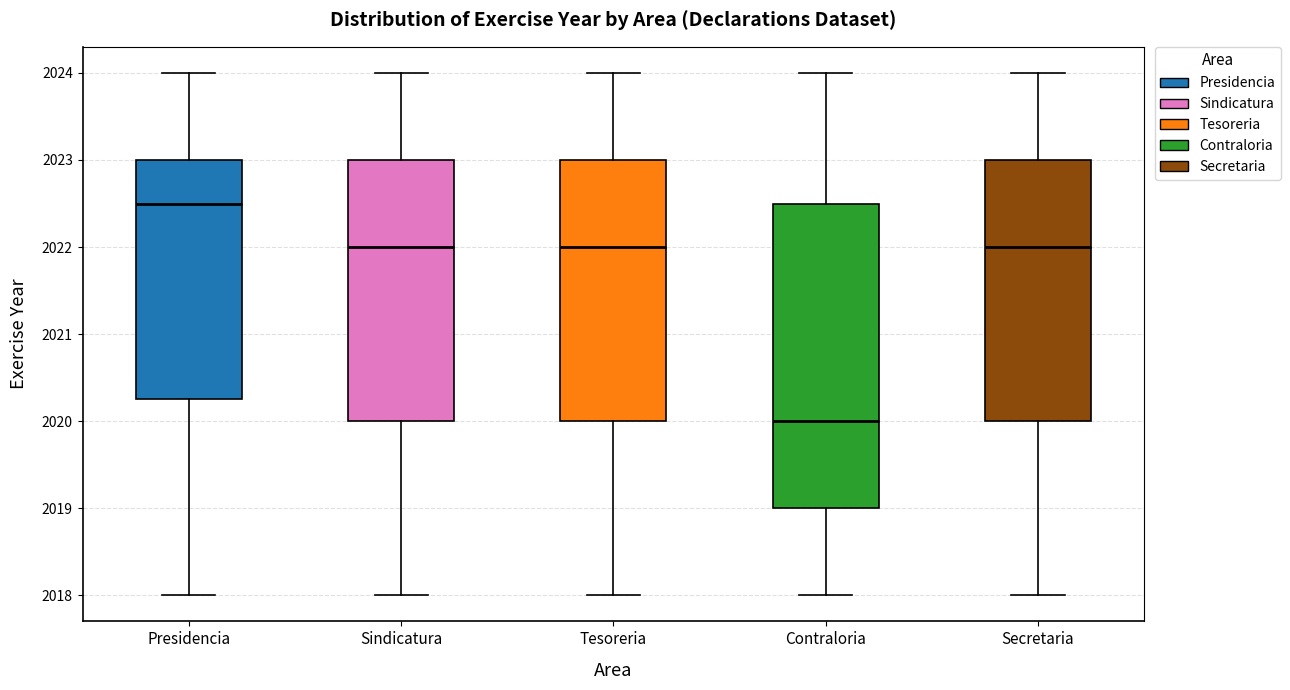

Reading left to right, read every box against the y-axis: the position of its median line, the range the box covers, and the ends of its whiskers. The values are not printed on the chart, so give them approximately, as read against the axis.

Presidencia: median 2022.5, box 2020.3 to 2023.0, whiskers 2018.0 to 2024.0
Sindicatura: median 2022.0, box 2020.0 to 2023.0, whiskers 2018.0 to 2024.0
Tesoreria: median 2022.0, box 2020.0 to 2023.0, whiskers 2018.0 to 2024.0
Contraloria: median 2020.0, box 2019.0 to 2022.5, whiskers 2018.0 to 2024.0
Secretaria: median 2022.0, box 2020.0 to 2023.0, whiskers 2018.0 to 2024.0